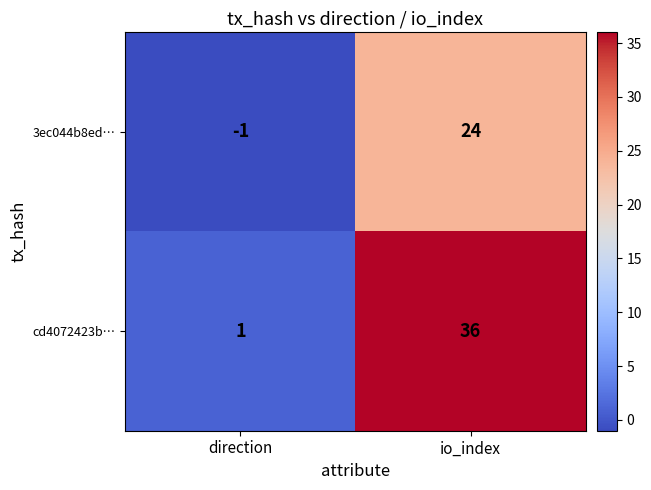

What is the smallest value displayed?

-1